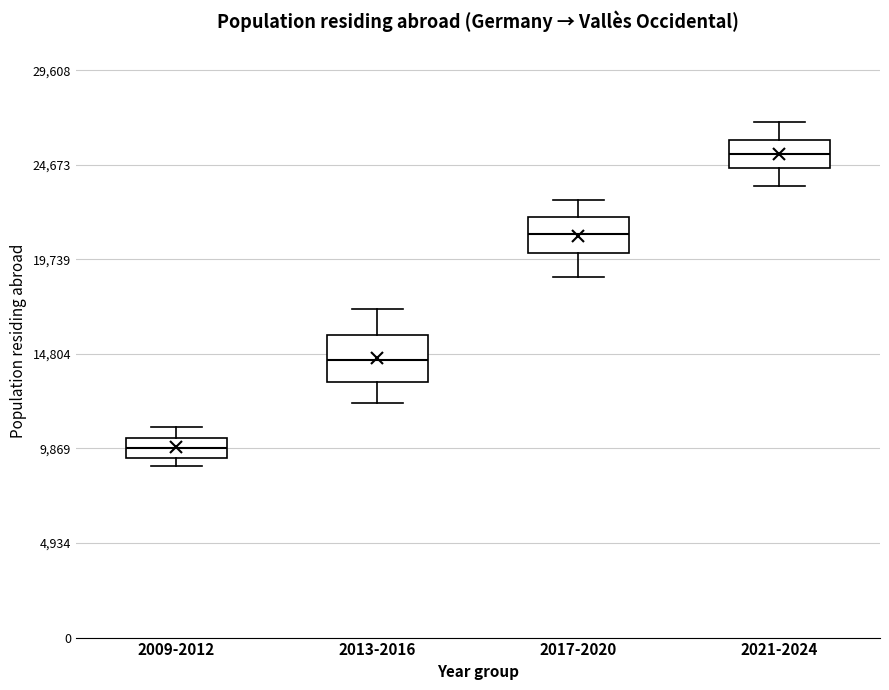

Reading left to right, transcribe this box plot: for each box, give where its median line is, the range the box spans, and where its two whiskers end, as read against the y-axis. The values are not printed on the chart, so give them approximately, as read against the axis.

2009-2012: median 10000, box 9500 to 10500, whiskers 9000 to 11000
2013-2016: median 14500, box 13500 to 16000, whiskers 12500 to 17000
2017-2020: median 21000, box 20000 to 22000, whiskers 19000 to 23000
2021-2024: median 25000, box 24500 to 26000, whiskers 23500 to 27000